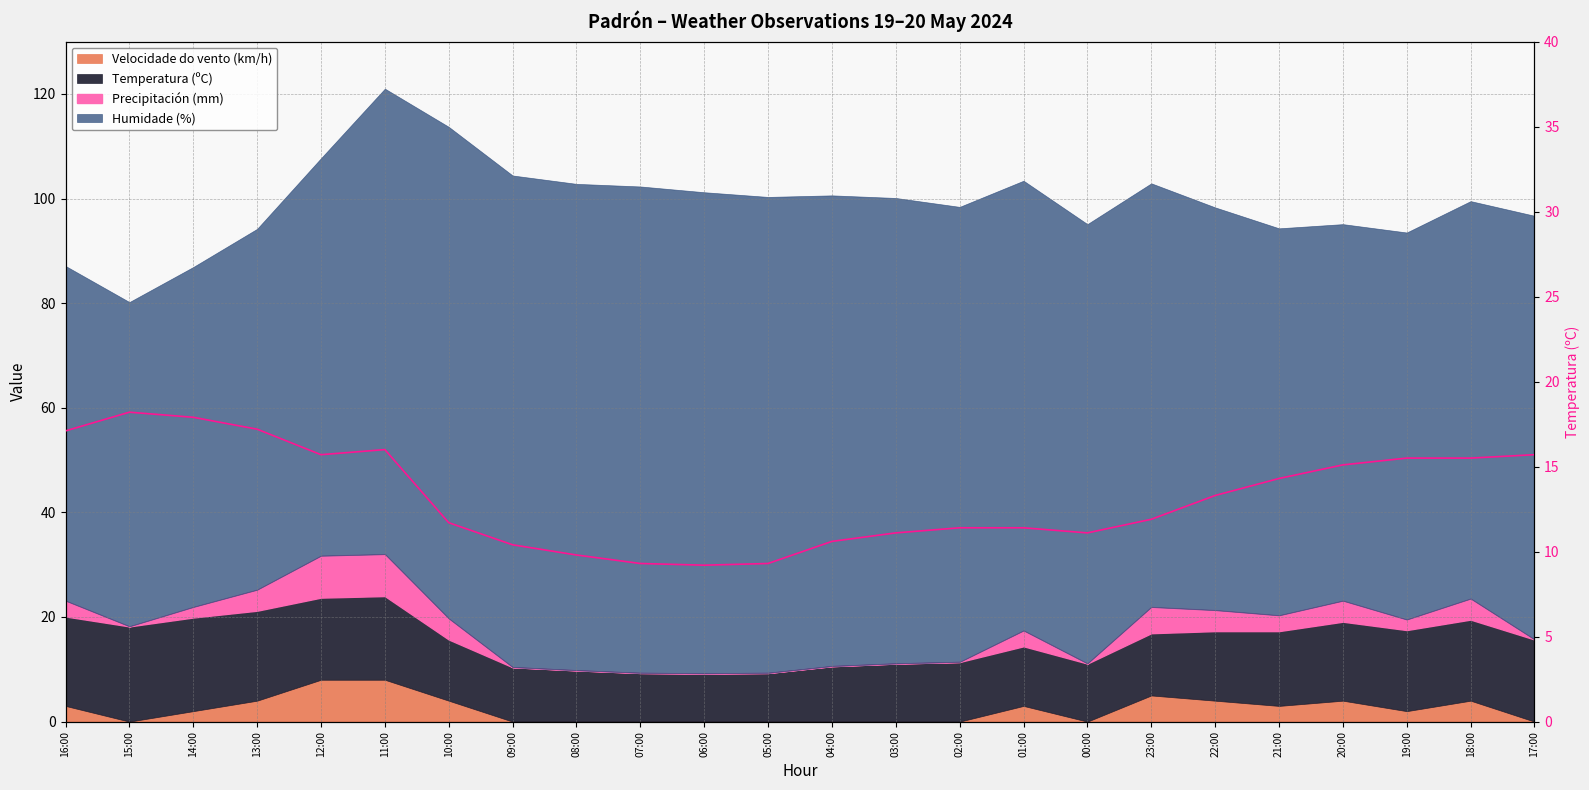

True or false: the data shows 3.0 at 07:00.

False